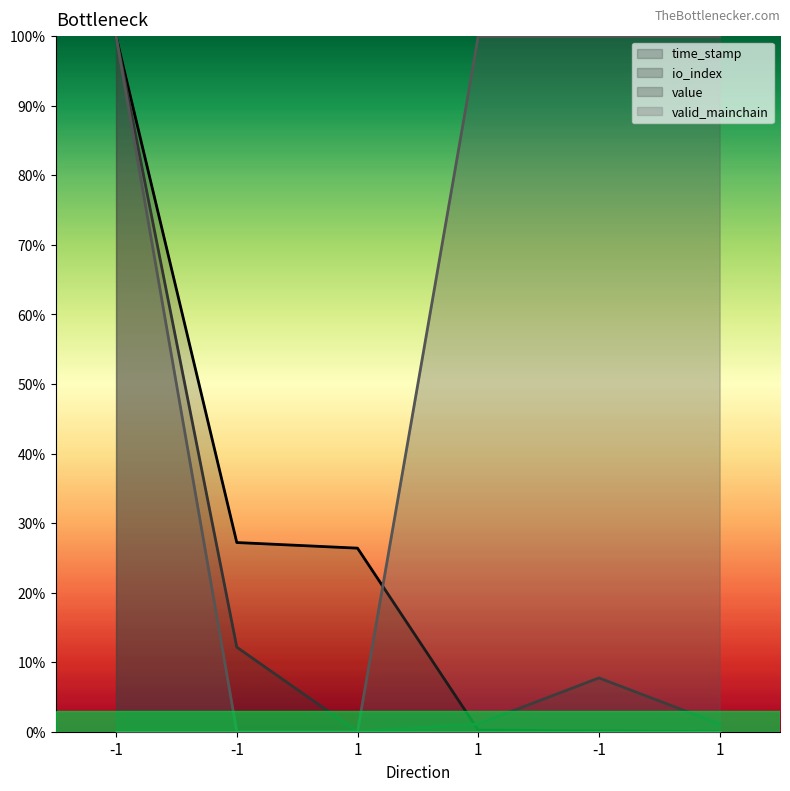

Where is io_index nearest to the value 0?

1